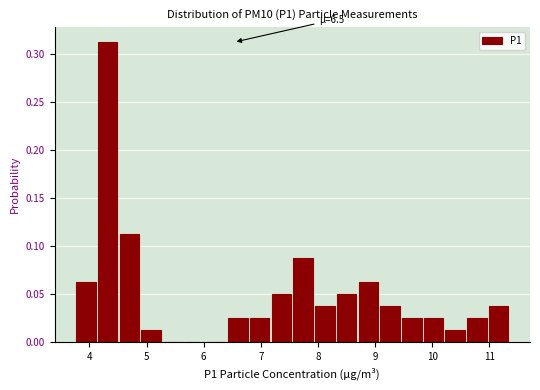

Around what value on the x-axis is the tallest bar? Give the approximate position of its centre, as read against the axis.

4.3